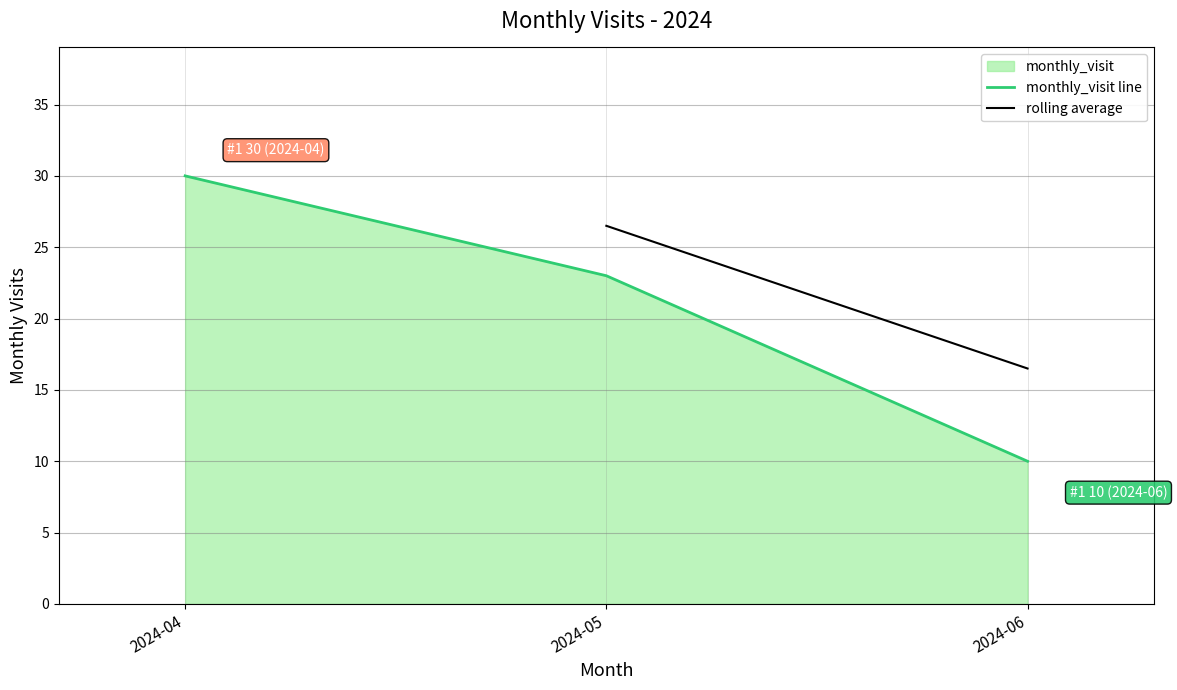

List the labels in order of value, smallest first.

2024-06, 2024-05, 2024-04